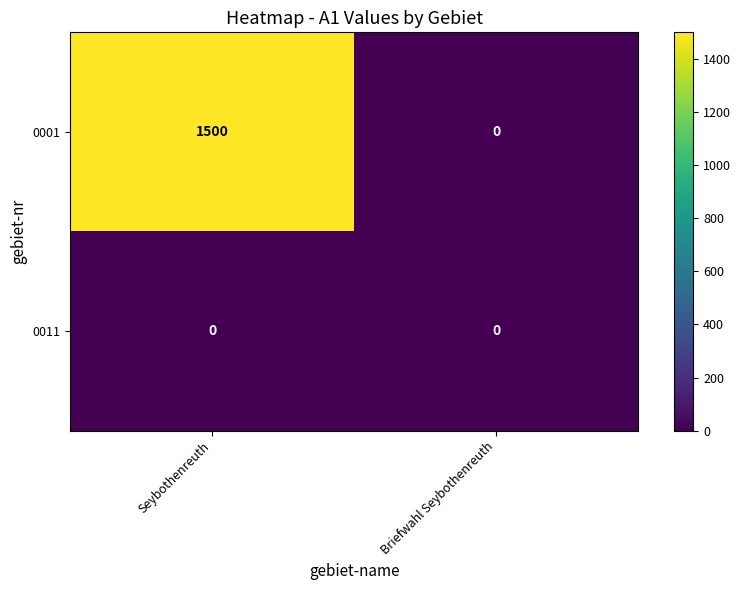

True or false: 0001 has a value of 792 at Briefwahl Seybothenreuth.

False